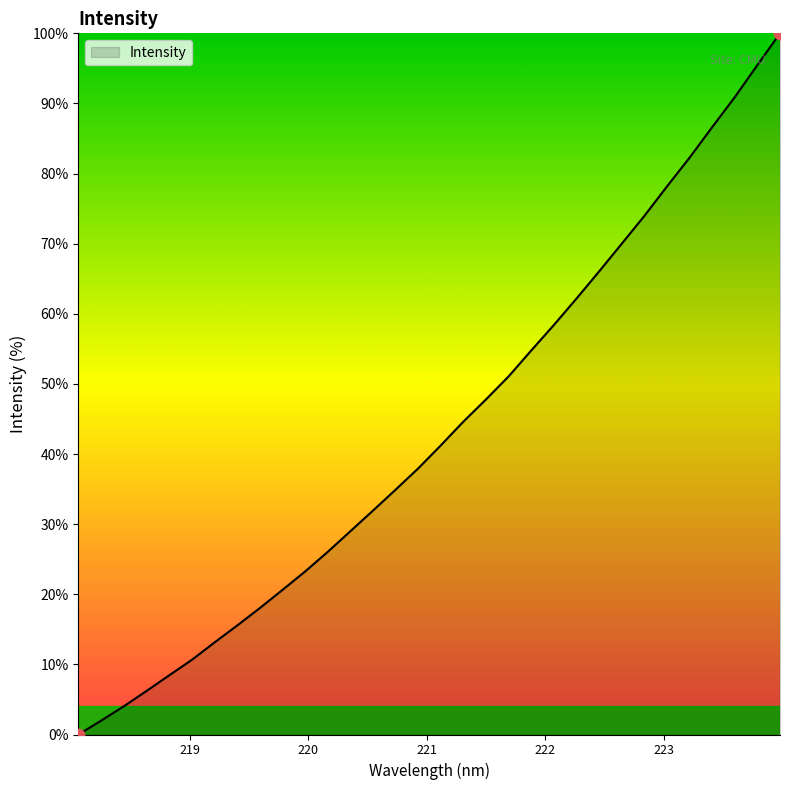

What is the maximum value shown in the chart?

100.0